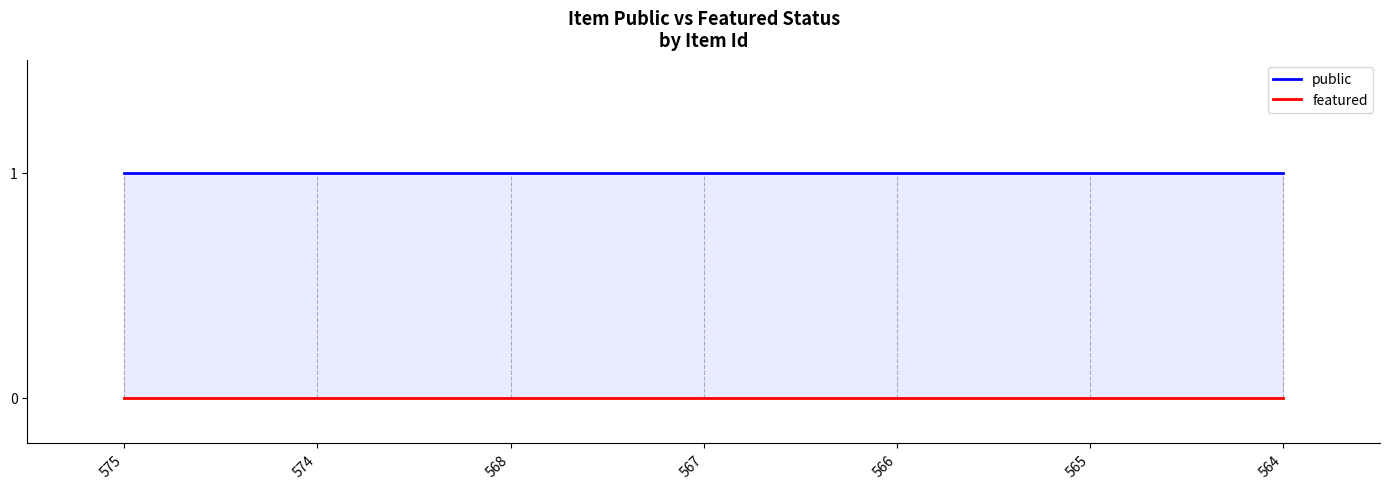

At which label does public reach its minimum?

575